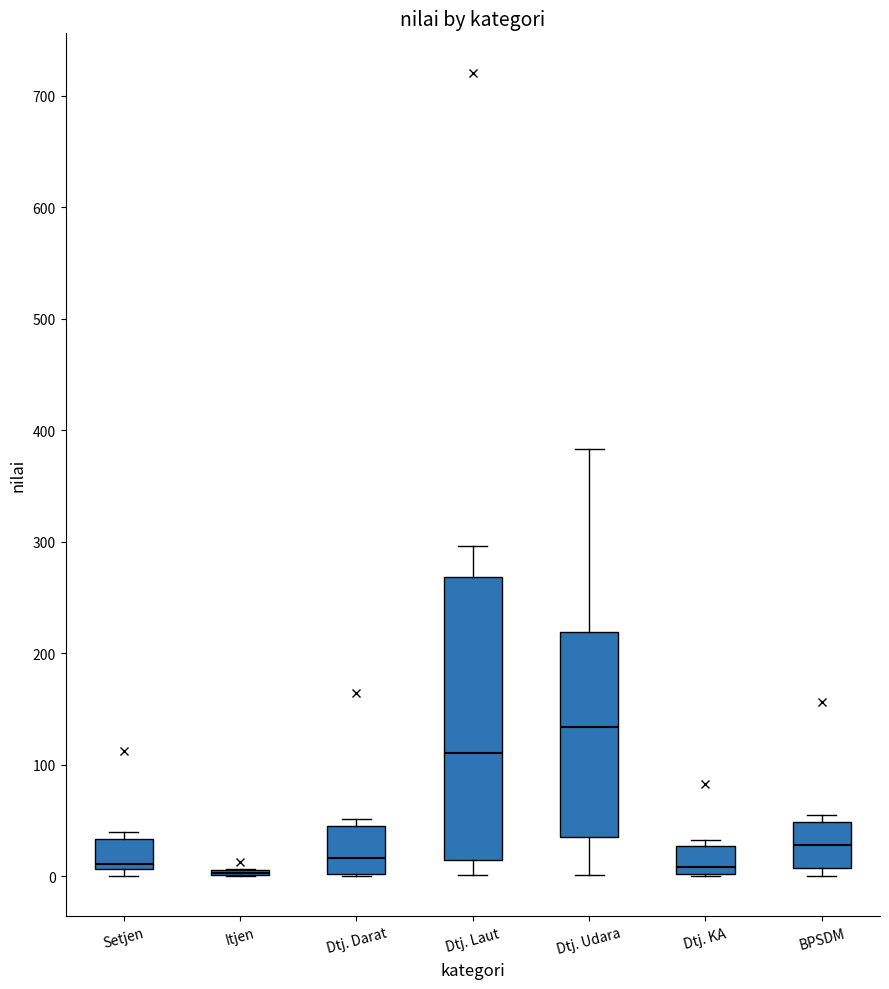

Where does the median line of the box for Dtj. Laut sit on the y-axis? The values are not printed on the chart, so give them approximately, as read against the axis.

110